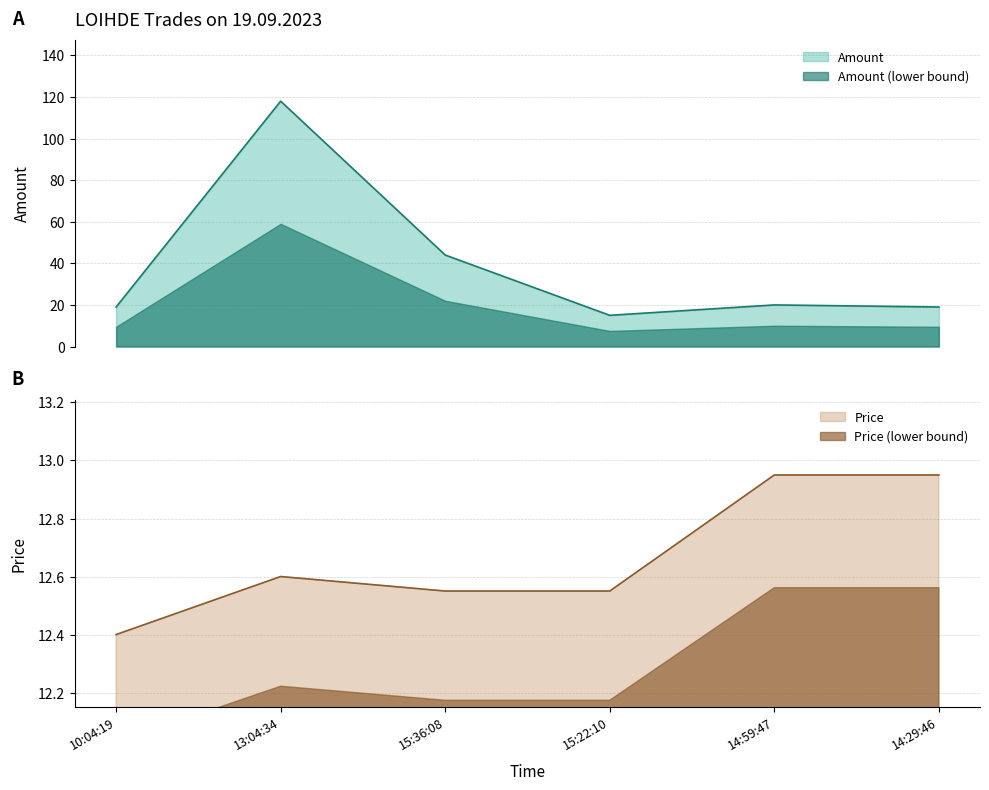

True or false: Amount (lower bound) and Amount cross at least once.

False